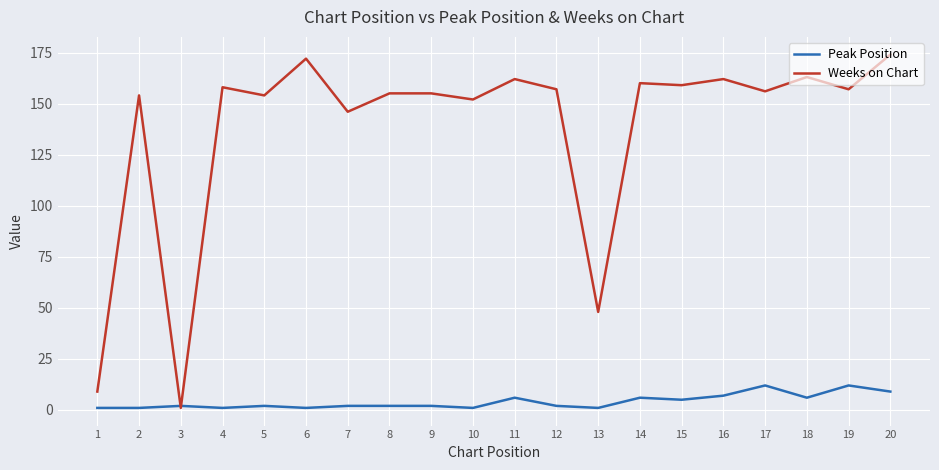

What is the difference between the second highest and second lowest values in the Weeks on Chart series?

163